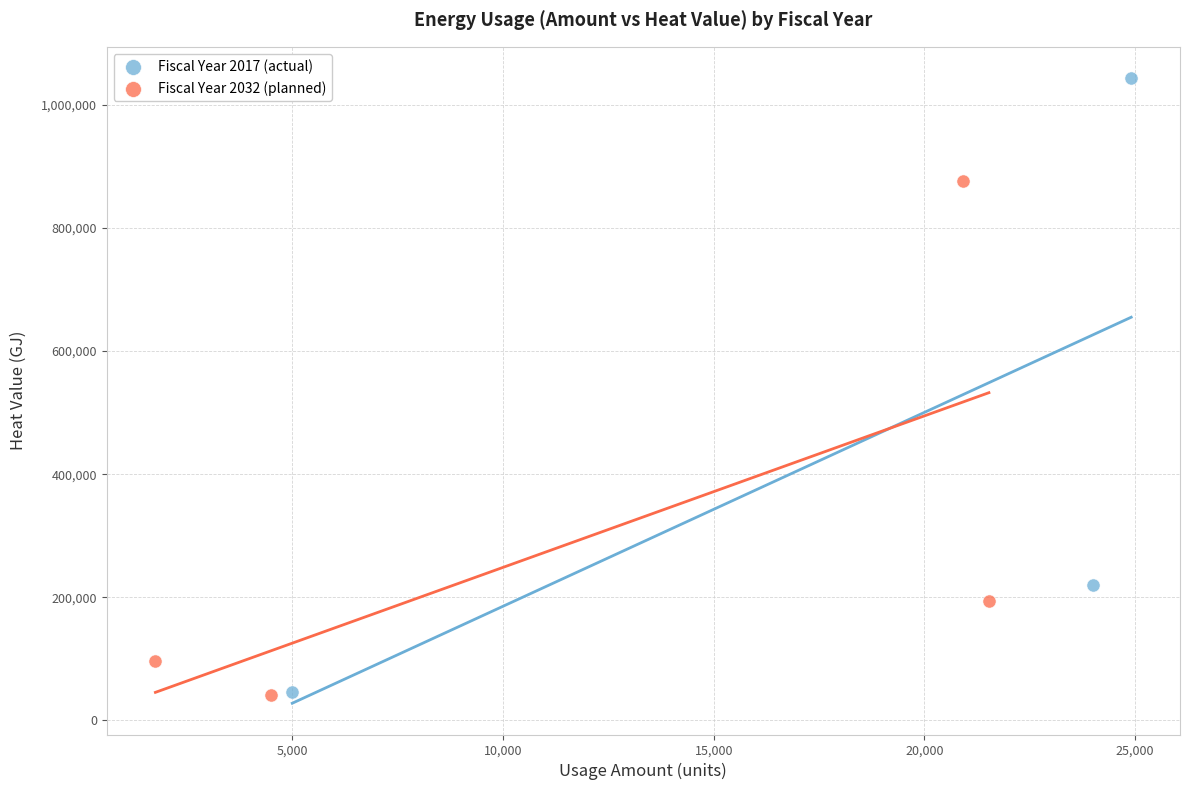

Which series has the widest spread of Y values?

Fiscal Year 2017 (actual)